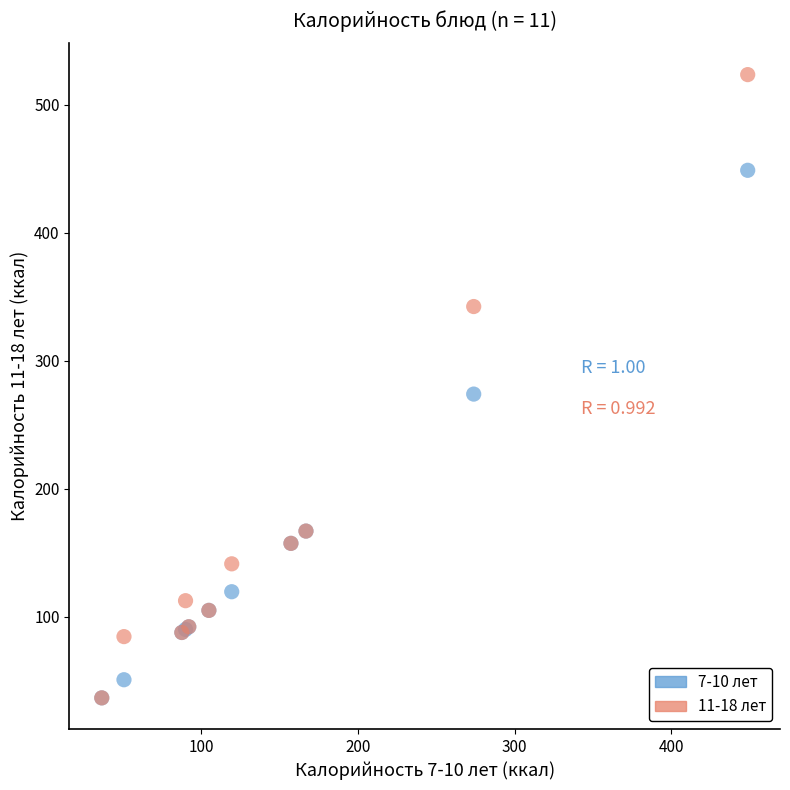

Across all series, what Y value is closest to 280?

273.9